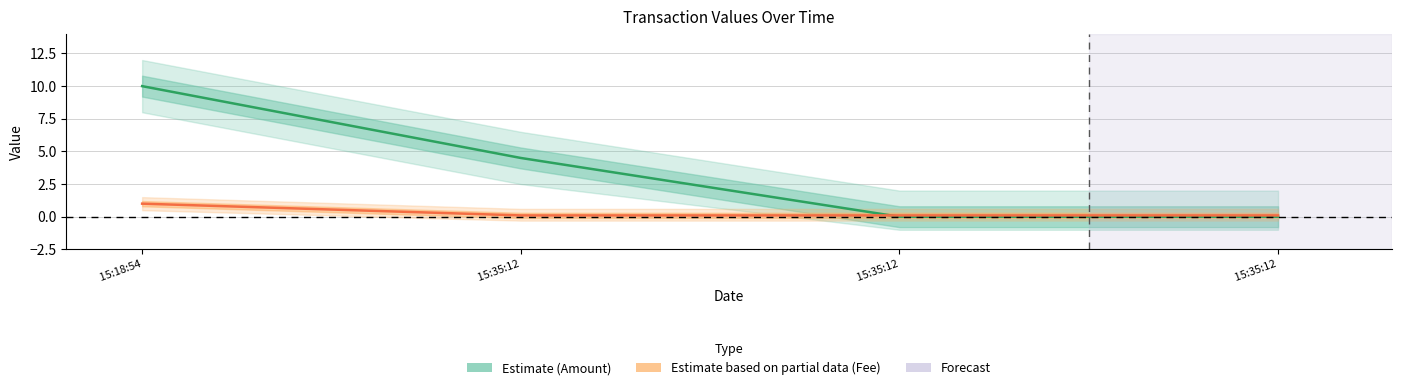

True or false: Fee has more than 2 interior local peaks.

False